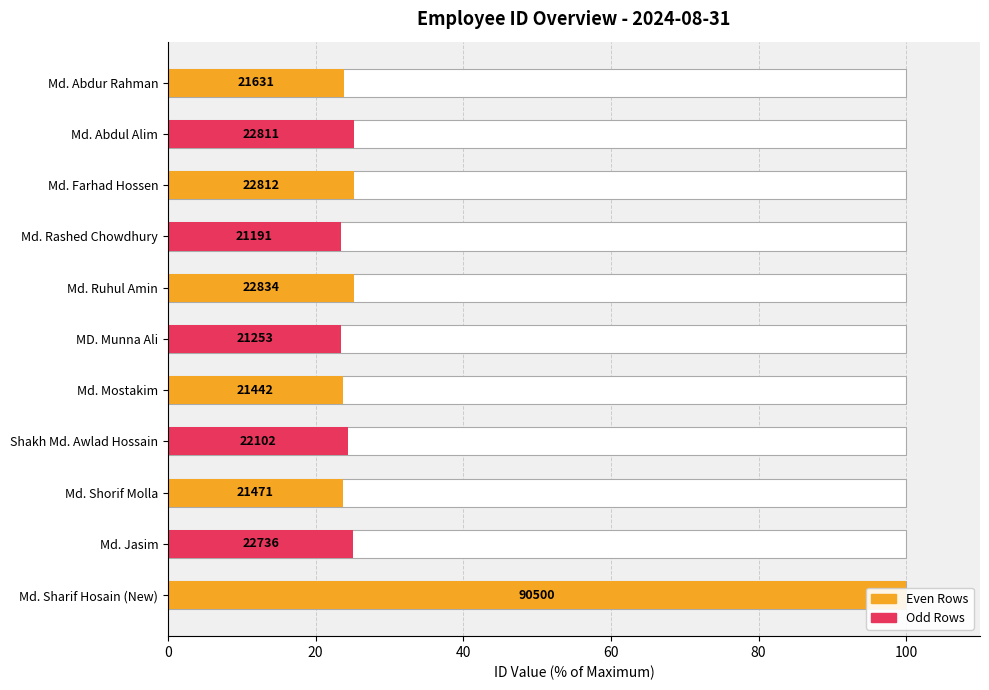

Count the number of values greater than 24.

6